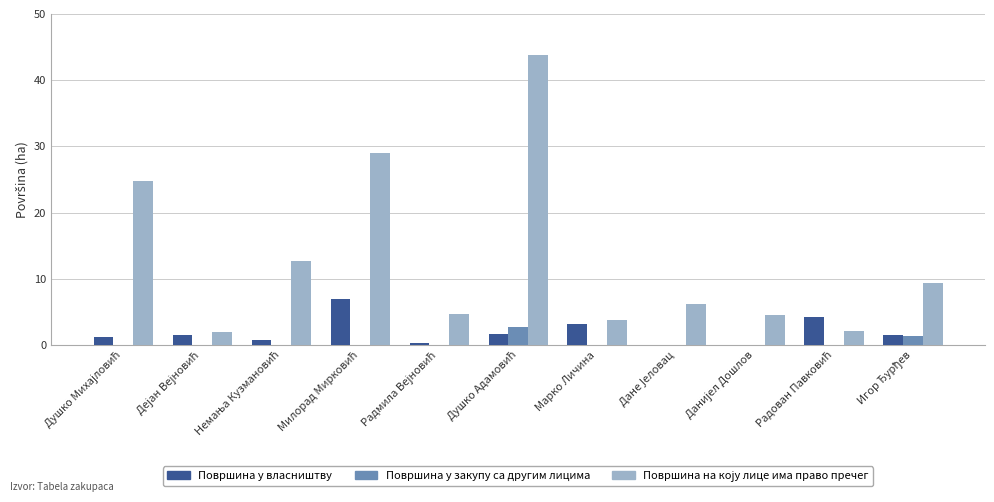

How many series are shown in this chart?

3